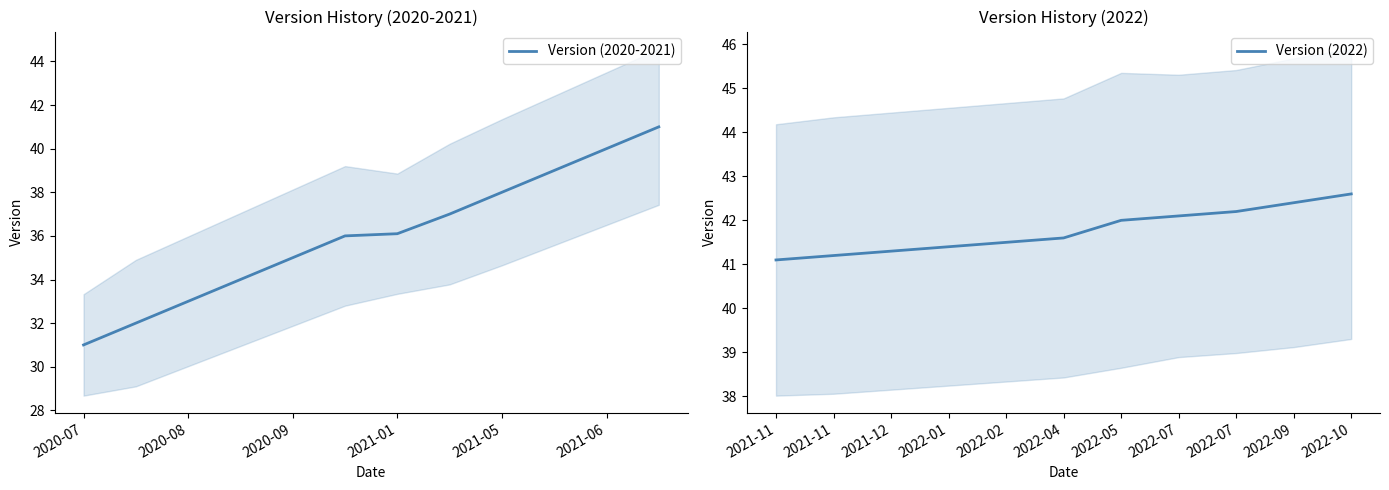

Is it true that the value at 2021-06-24 is 71.2?

False